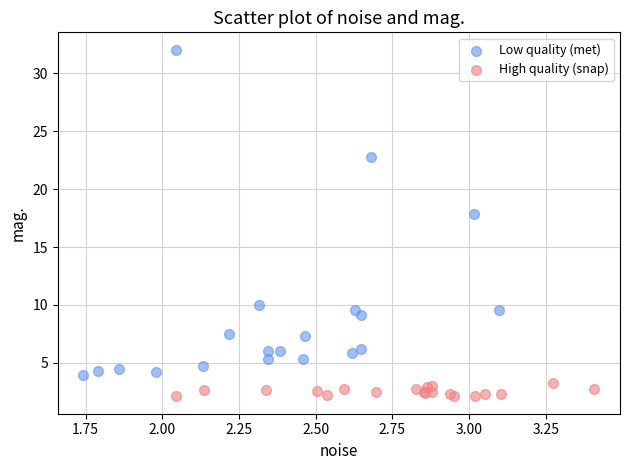

Which series has the widest spread of Y values?

Low quality (met)